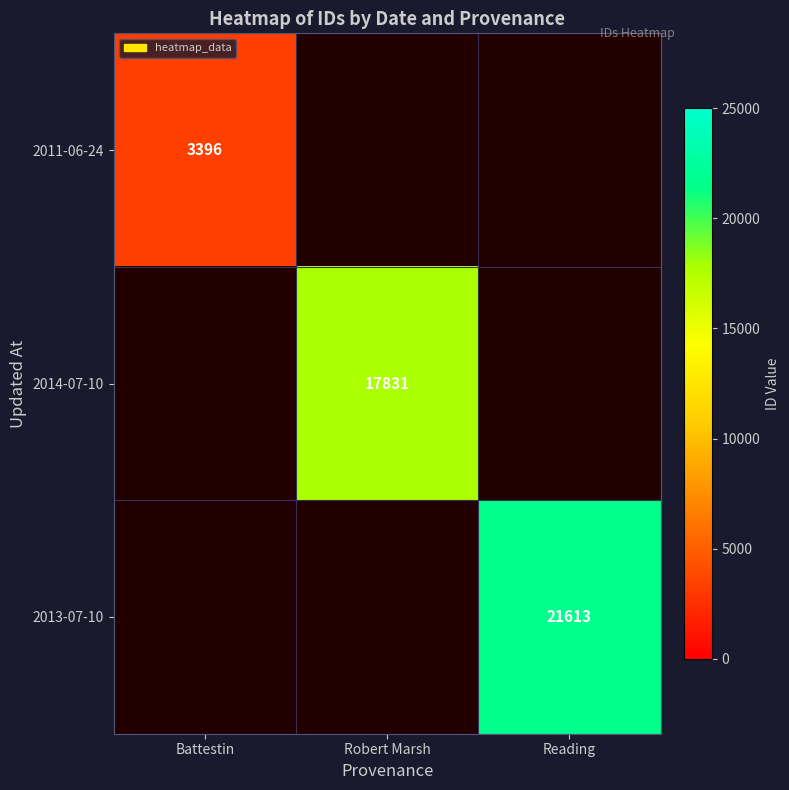

What is the greatest value displayed?

21613.0